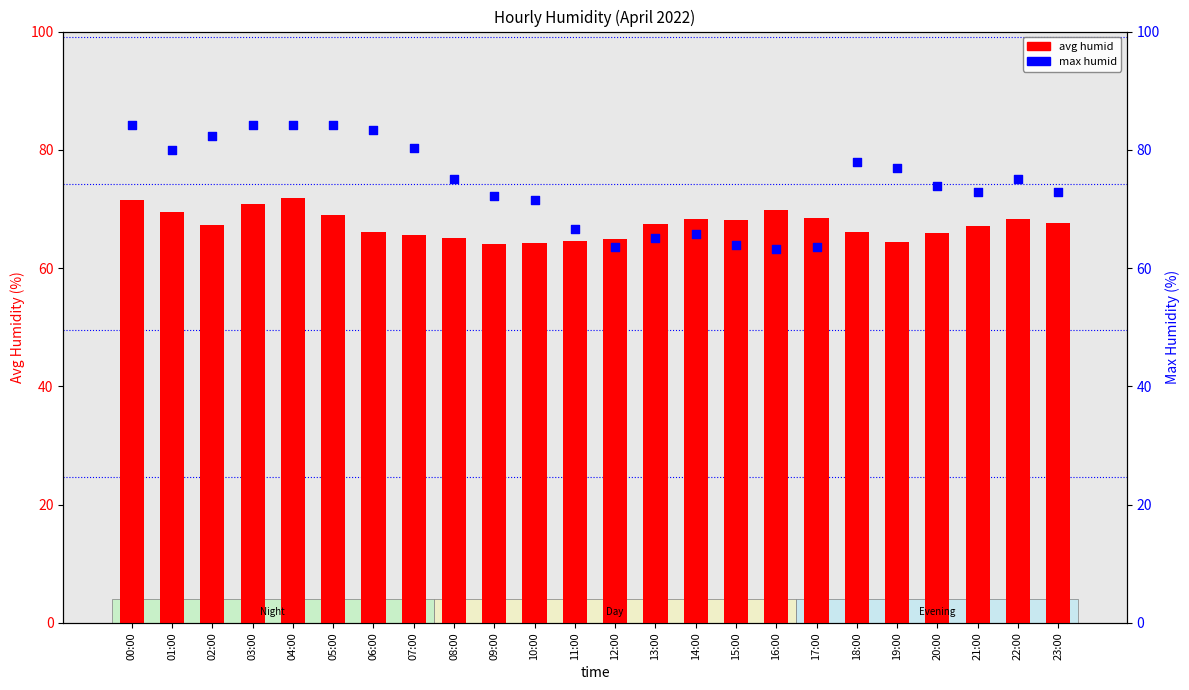

What are all the series names shown in the legend?

avg humid, max humid